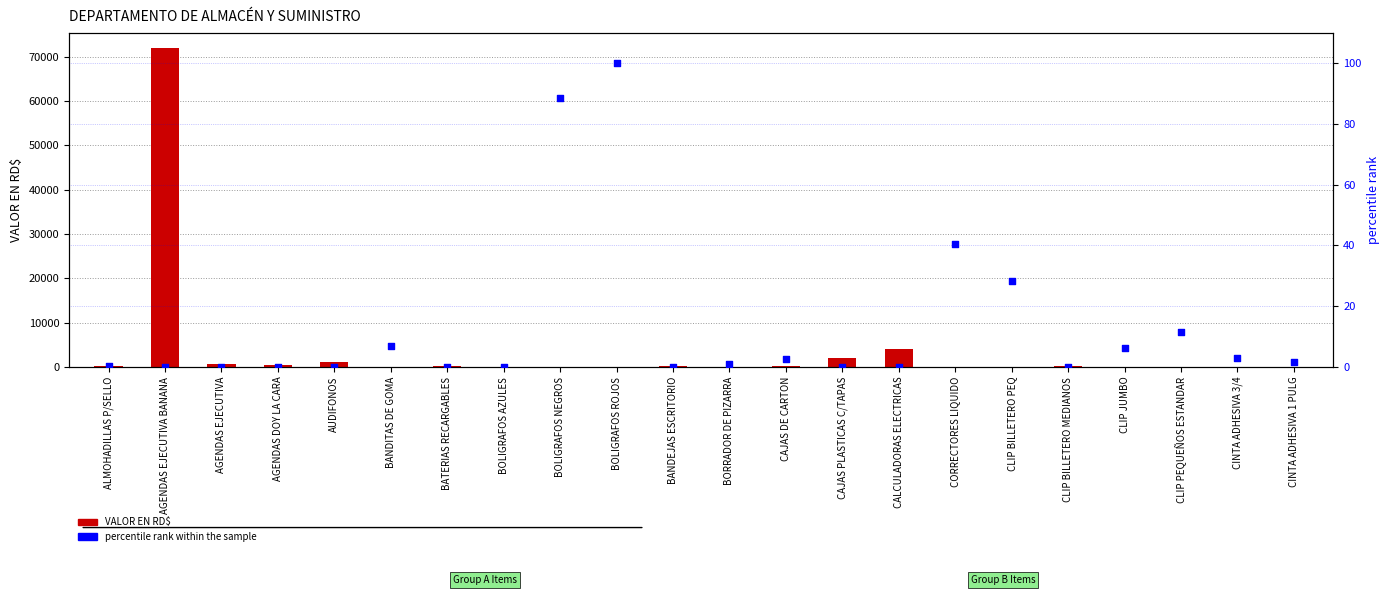

Is the value of percentile rank within the sample at AGENDAS DOY LA CARA greater than the value of VALOR EN RD$ at CLIP BILLETERO PEQ?

No